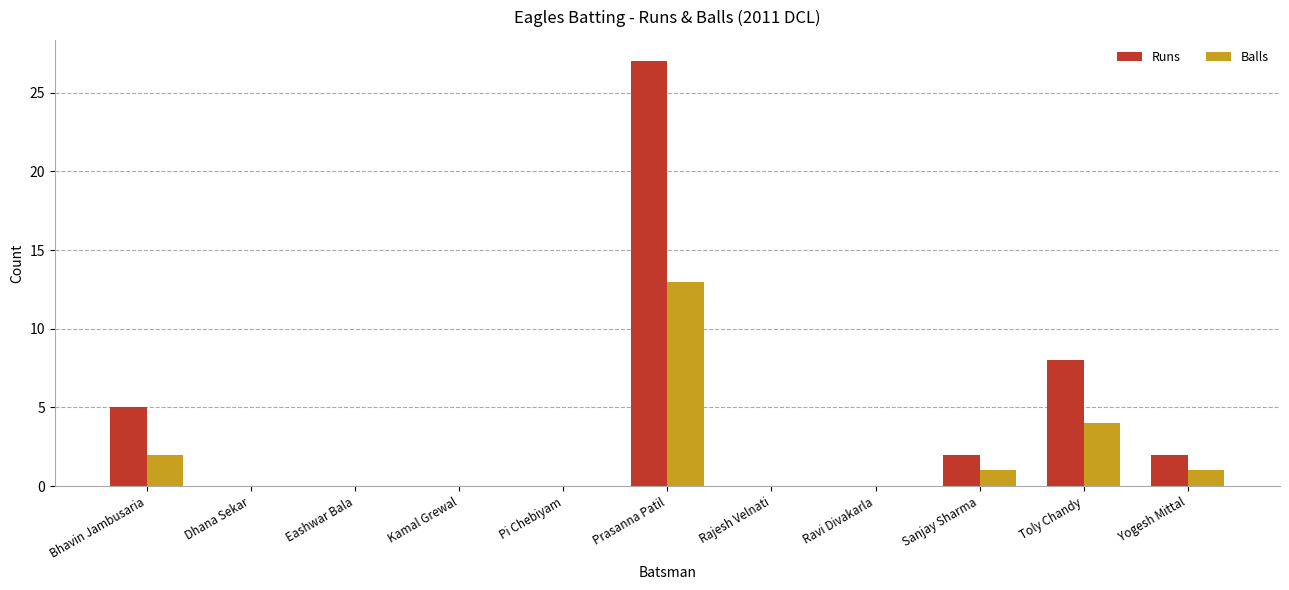

True or false: Balls has a value of 0 at Pi Chebiyam.

True